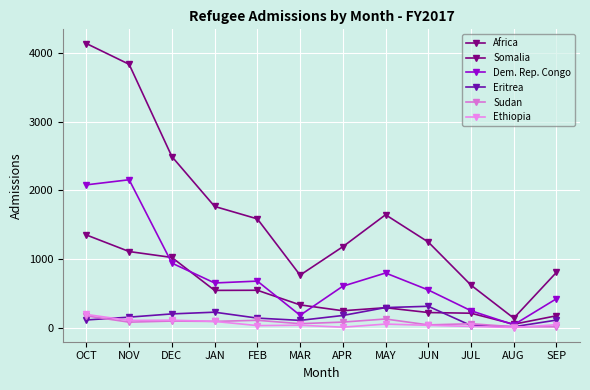

Is this an area chart (filled region under the line)?

No